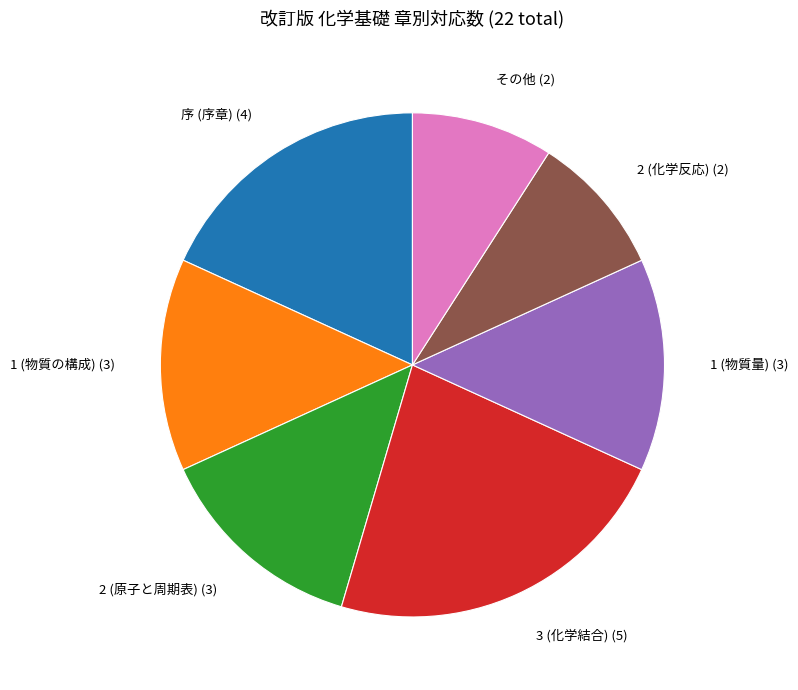

Is there a majority slice in this chart?

No